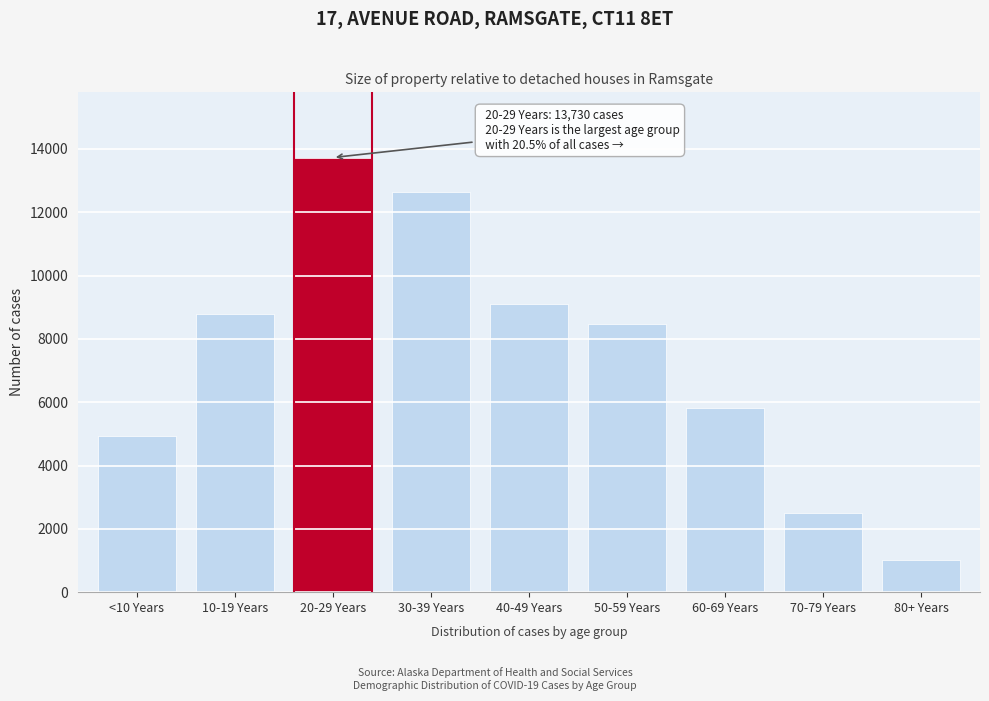

Reading left to right, transcribe all the data shown in this chart.

<10 Years=4935	10-19 Years=8774	20-29 Years=13730	30-39 Years=12626	40-49 Years=9090	50-59 Years=8458	60-69 Years=5815	70-79 Years=2508	80+ Years=1027